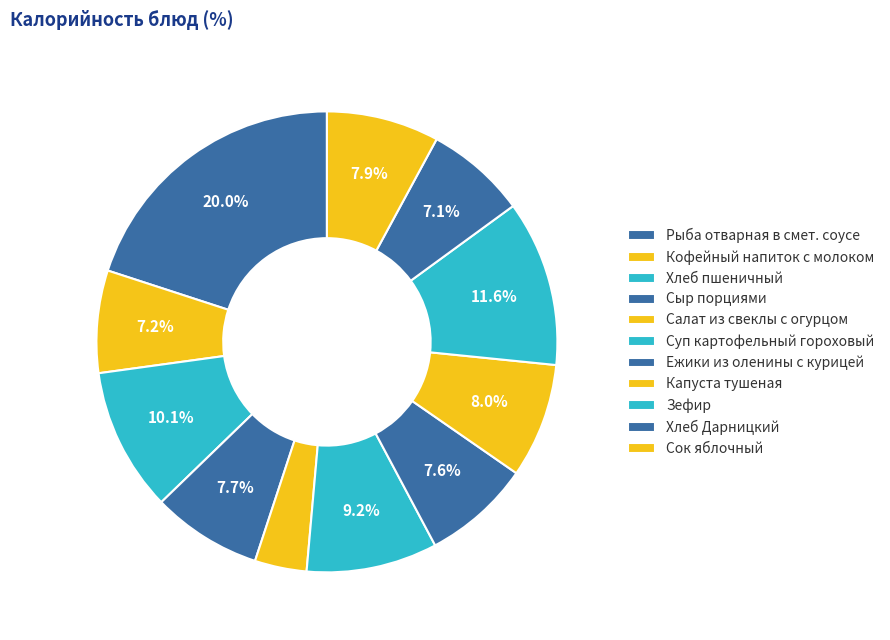

Which category has the biggest portion of the pie?

Рыба отварная в смет. соусе